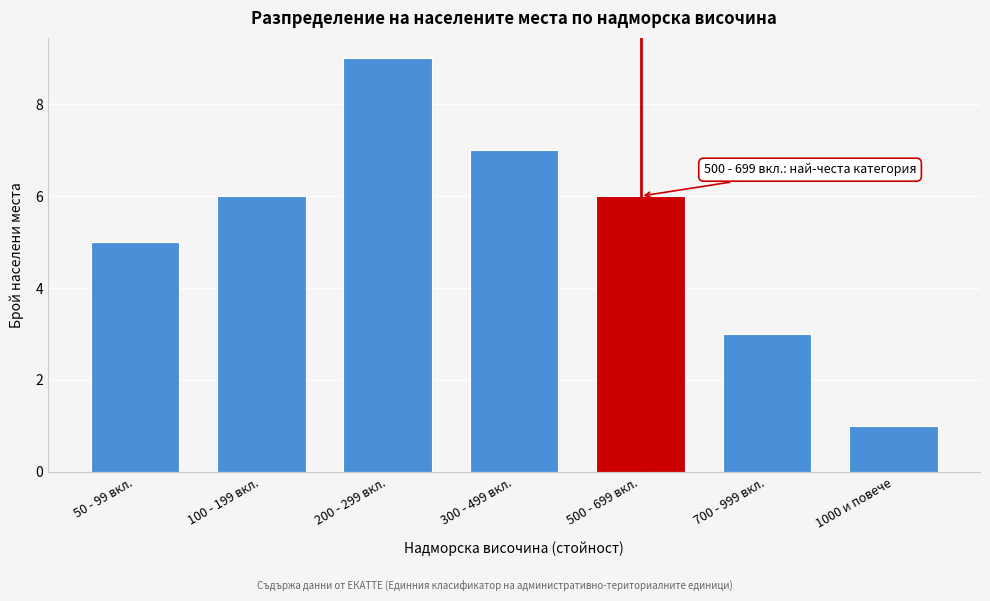

Reading right to left, list all the values displayed in this chart.

1	3	6	7	9	6	5